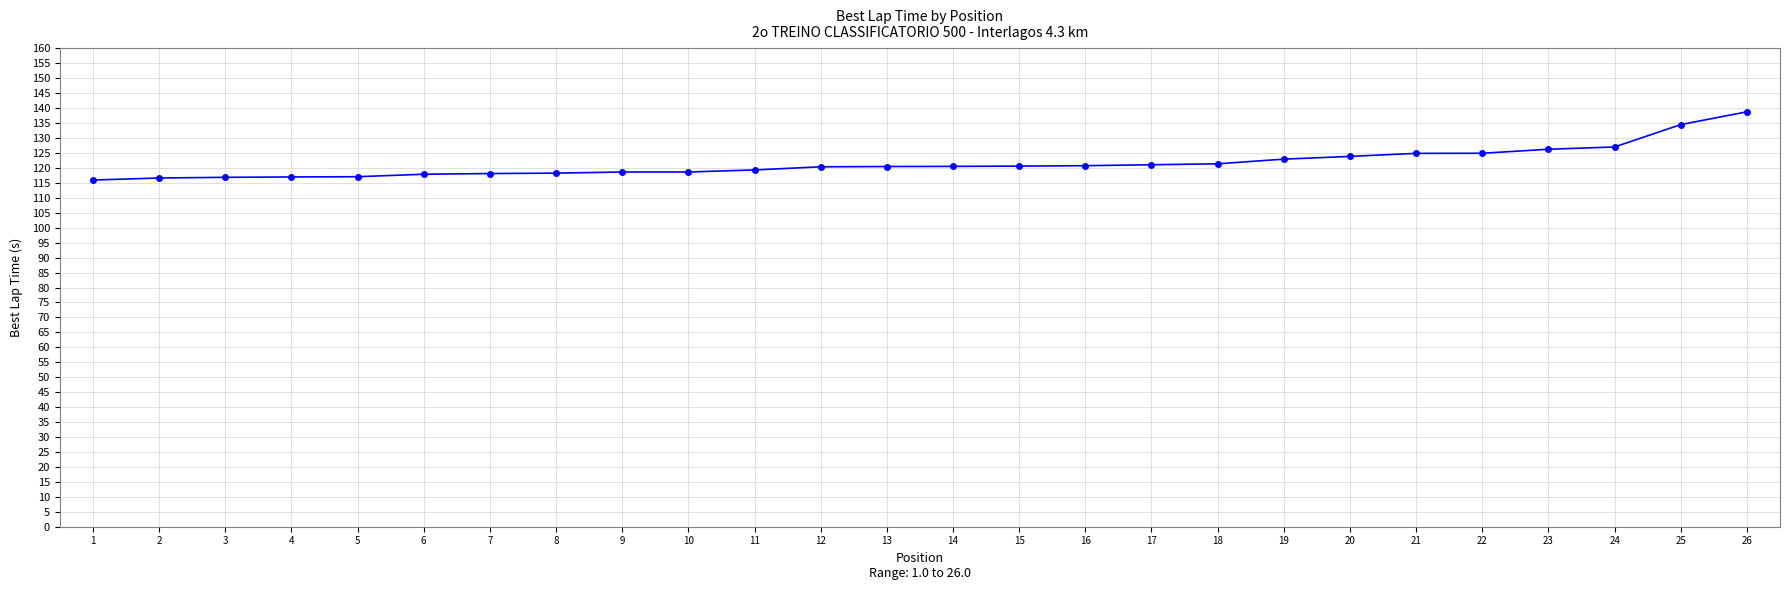

What is the ratio of the value at 8 to the value at 17?

1.0